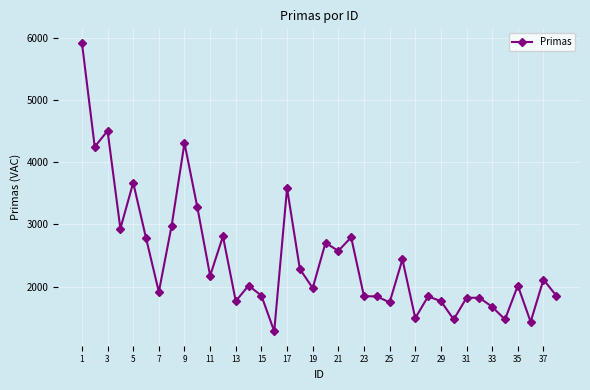

True or false: the data has more than 0 interior local peaks.

True